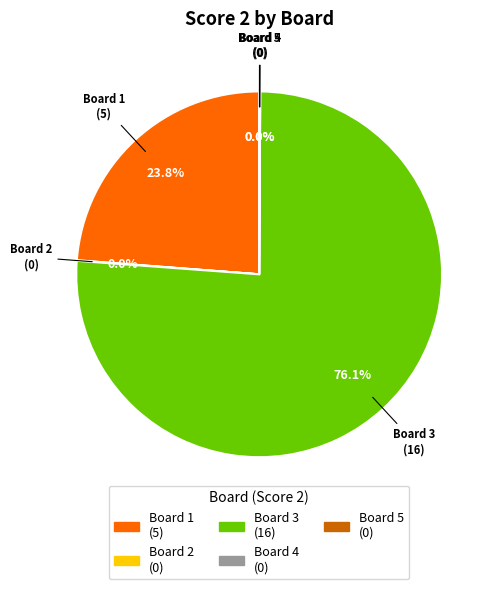

What is the majority slice?

Board 3